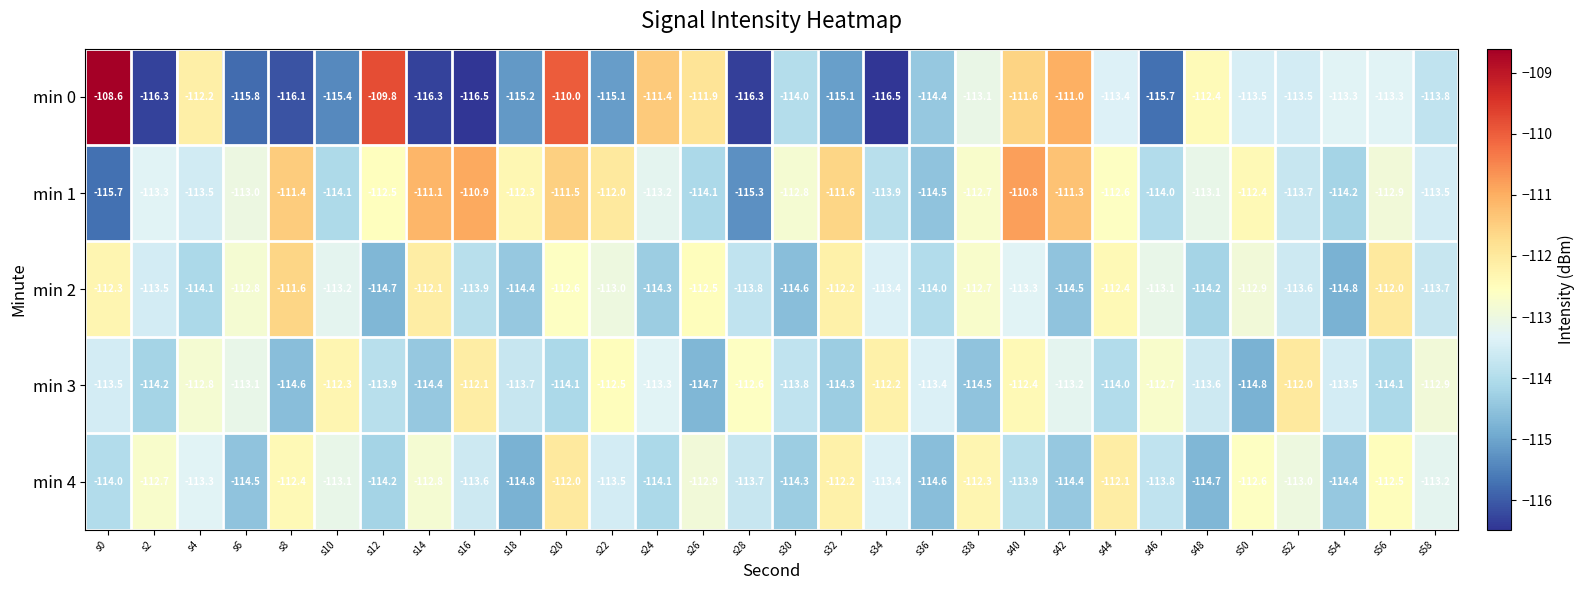

Is it true that min 3 equals -41.6 at s56?

False